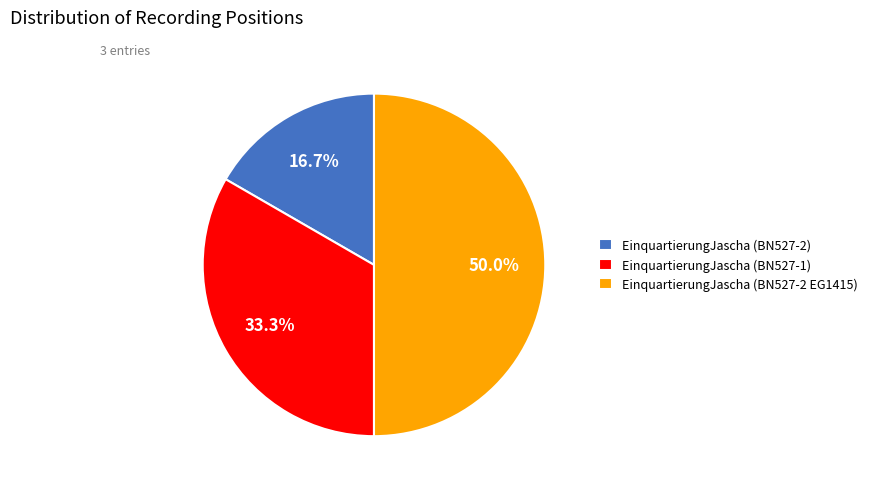

The EinquartierungJascha (BN527-2) slice represents 17% of the pie. True or false?

True